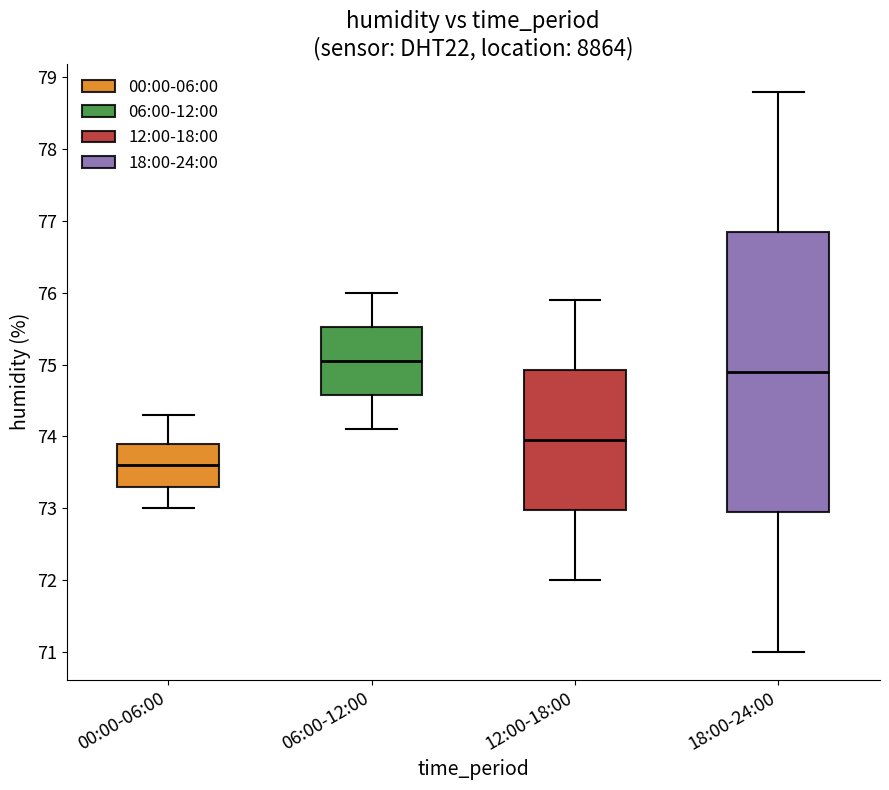

Which box has the lowest median line?

00:00-06:00